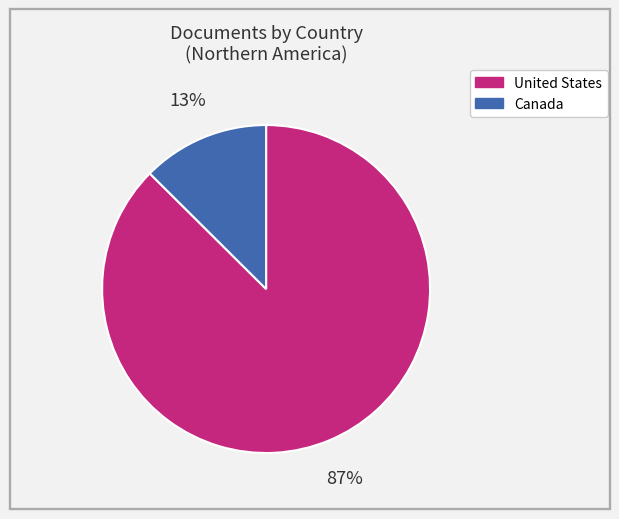

True or false: Canada accounts for 22% of the total.

False